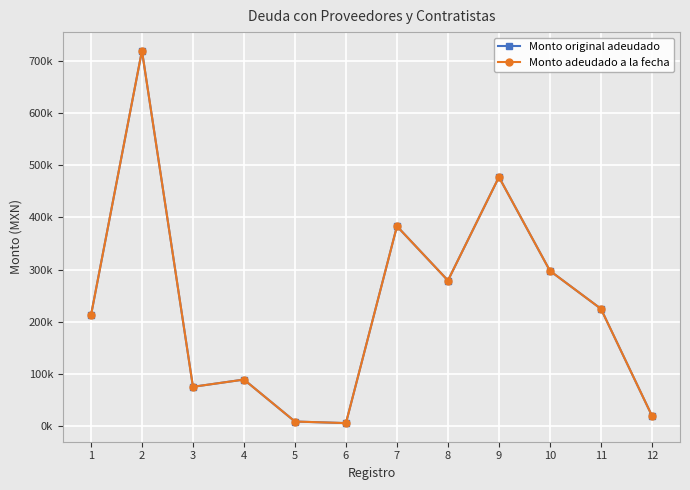

What is the approximate value of Monto original adeudado at 4?

89320.0